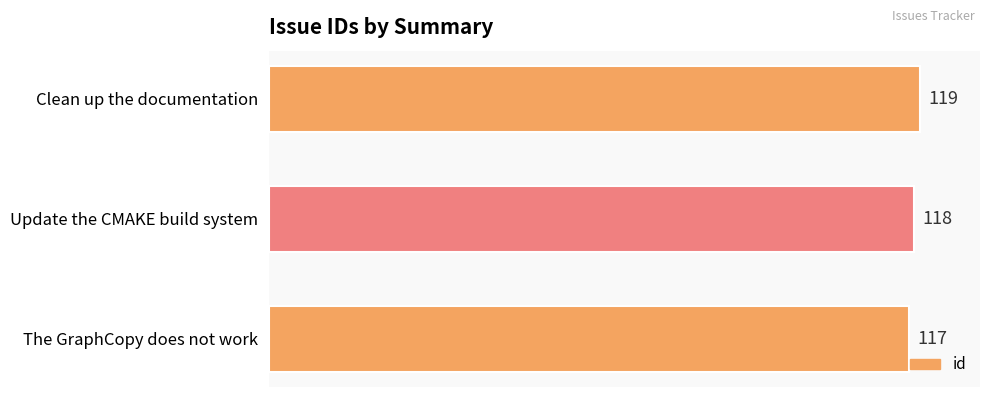

What is the ratio of the value at The GraphCopy does not work to the value at Clean up the documentation?

1.0